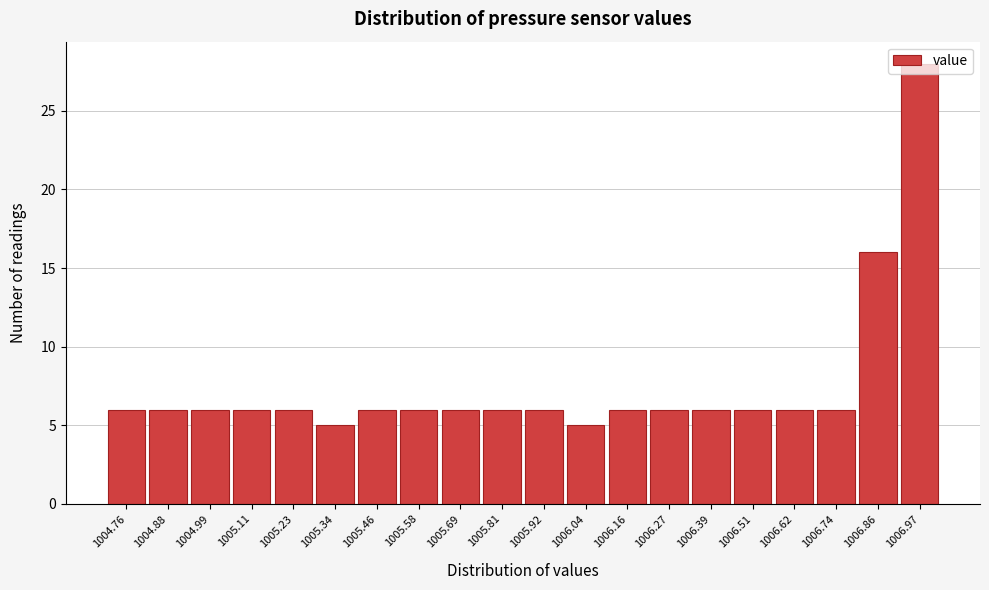

The chart shows a value of 5 at 1005.34. True or false?

True